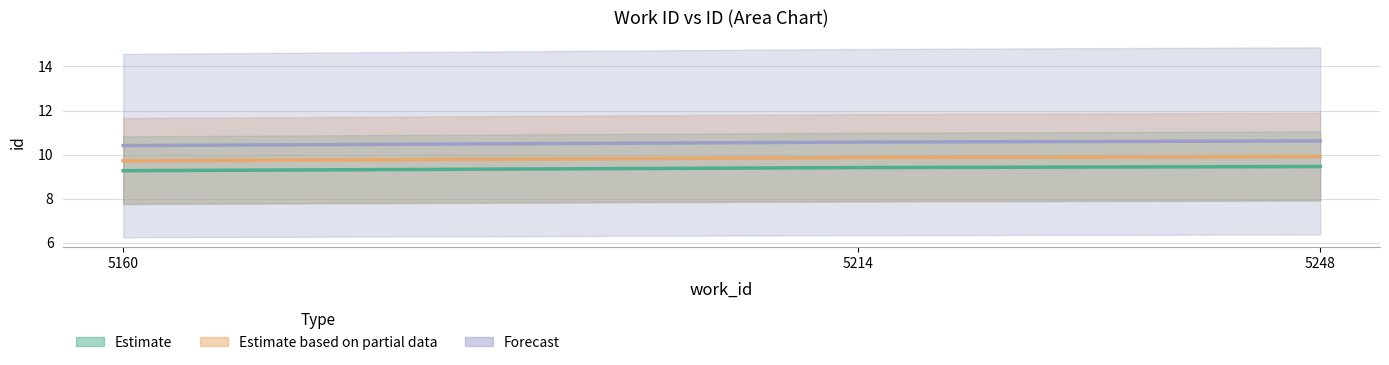

List the labels in order of value, largest first.

5248, 5214, 5160